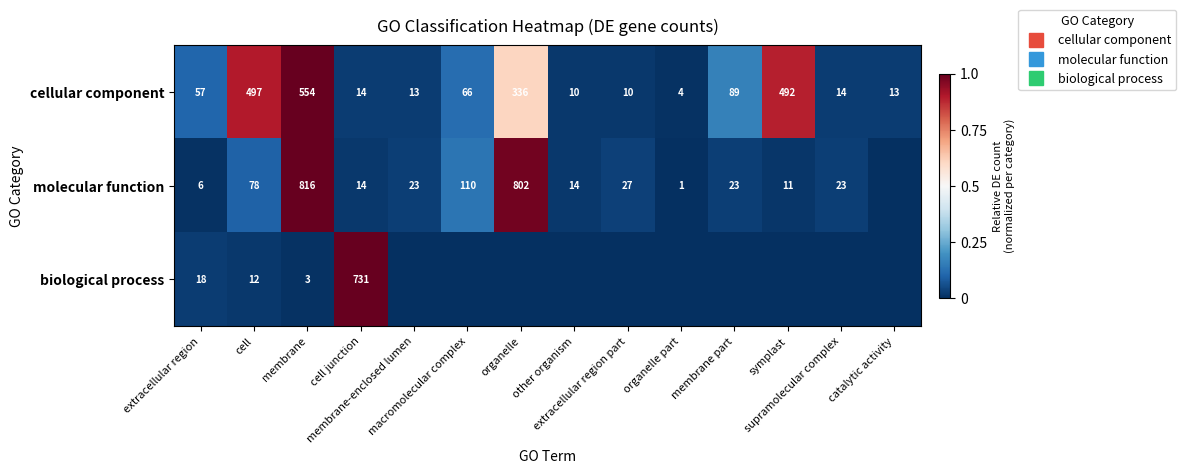

Is it true that molecular function equals 0.3 at organelle?

False